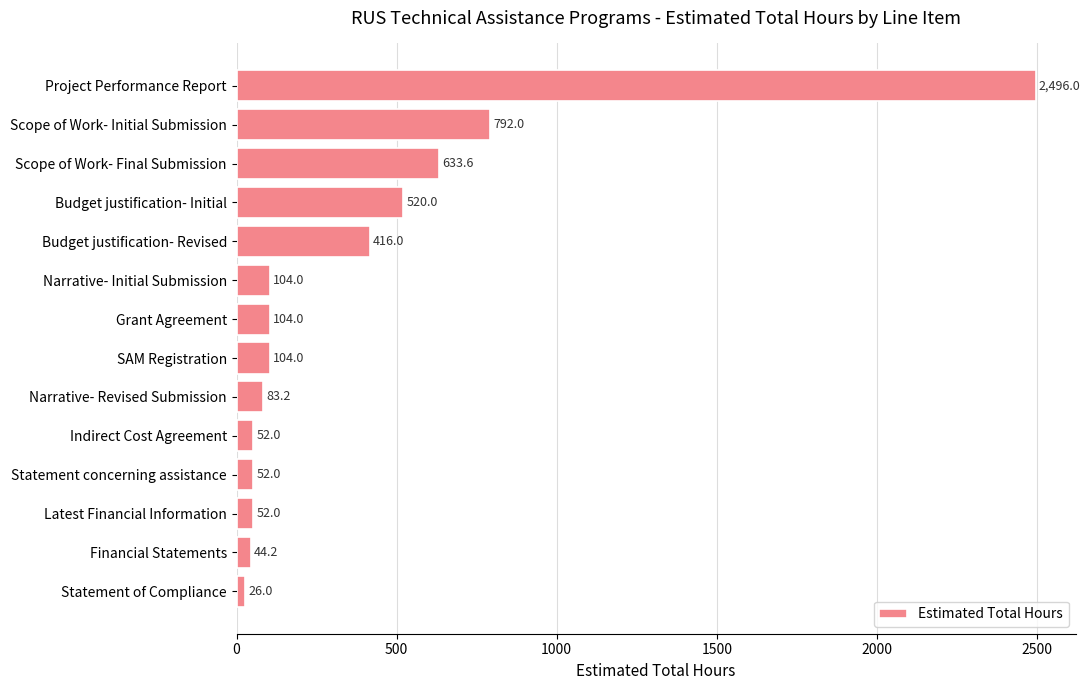

What is the difference between the maximum and second lowest values?

2451.8